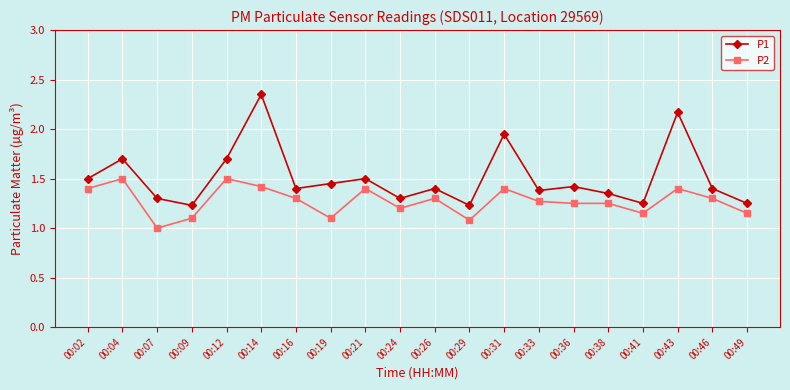

At which category does P1 reach its first local peak?

00:04